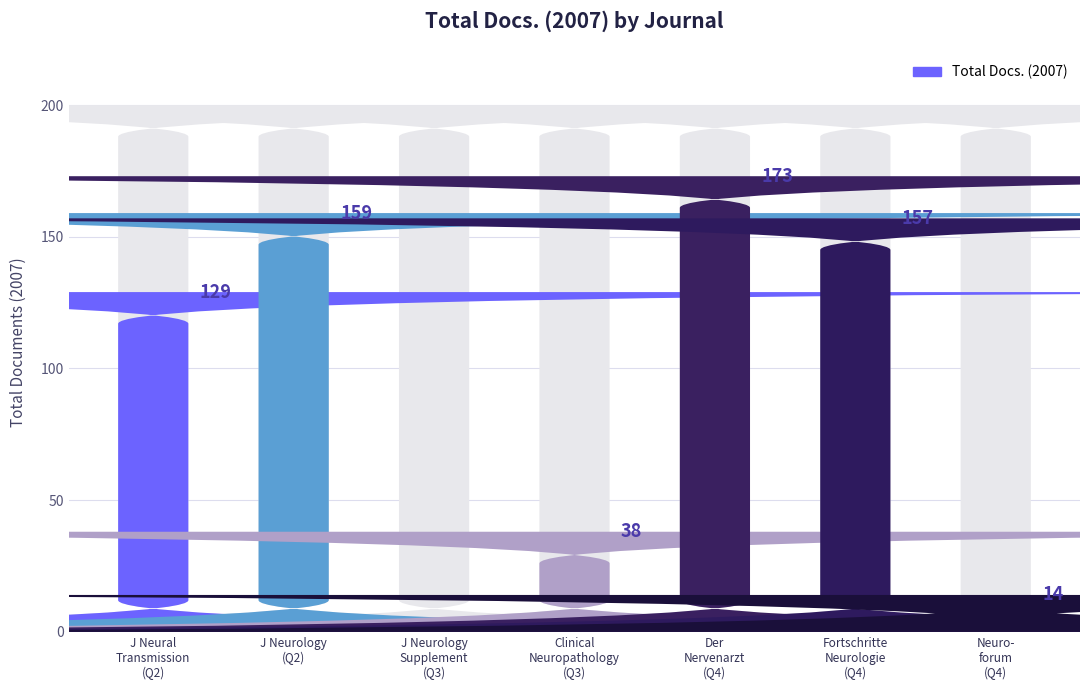

True or false: the data shows 38 at Clinical Neuropathology.

True